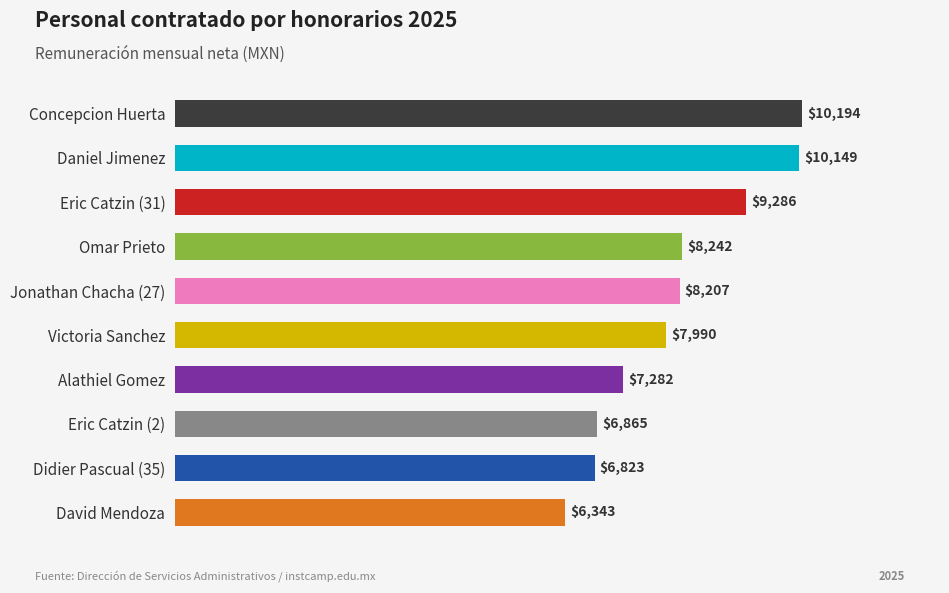

Is it true that the value at Omar Prieto is 8242.3?

True